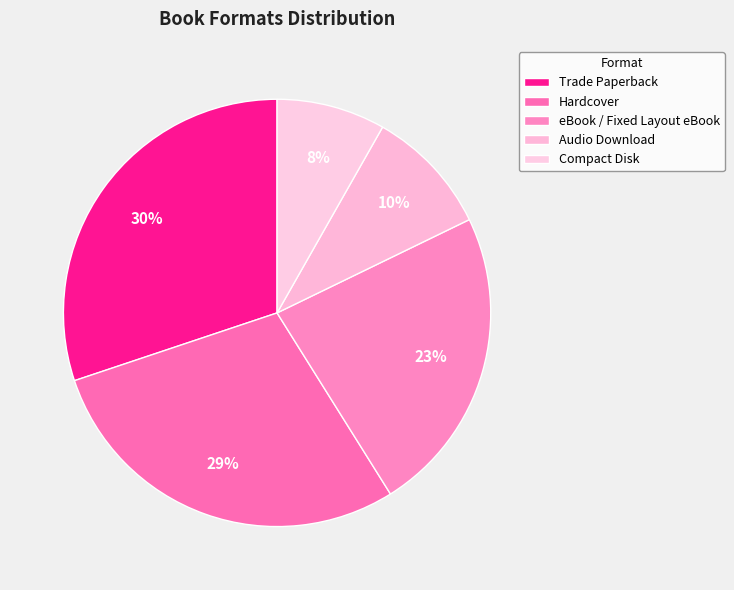

To the nearest percent, what is the average slice percentage?

20%